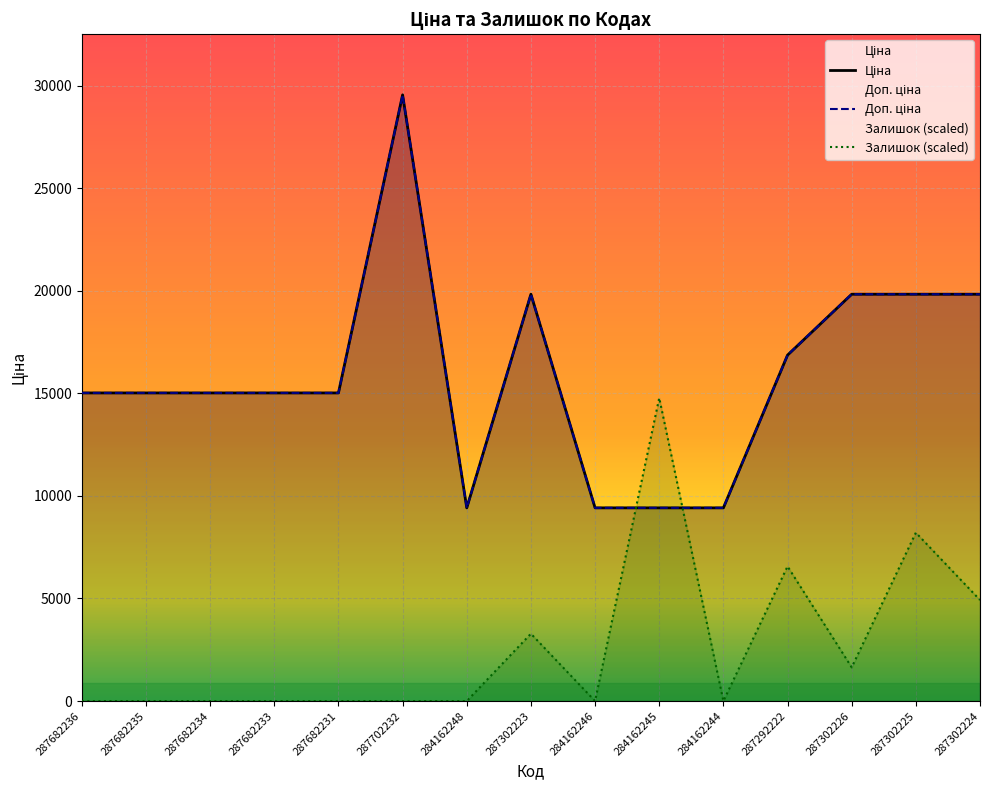

What is the difference between the highest and lowest values at 284162246?

9416.9